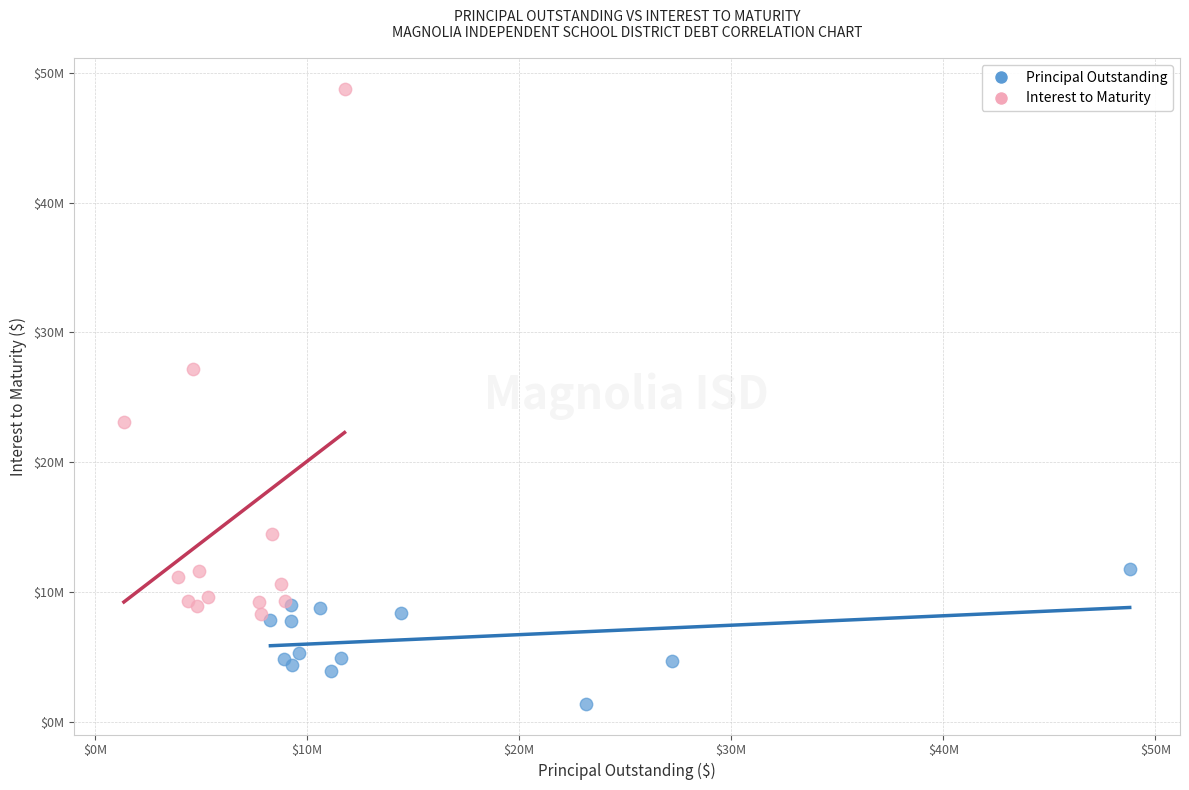

Which series has the widest spread of Y values?

Interest to Maturity